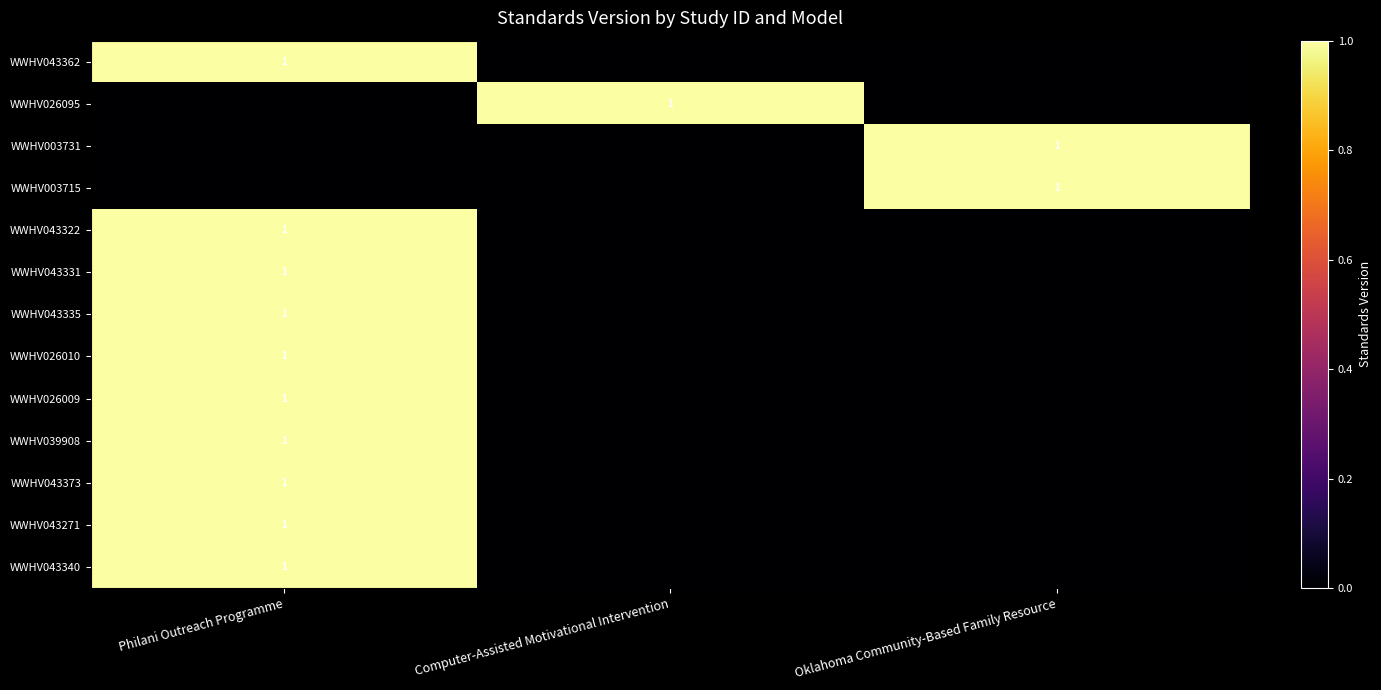

The WWHV043362 series shows 1 at Philani Outreach Programme. True or false?

True